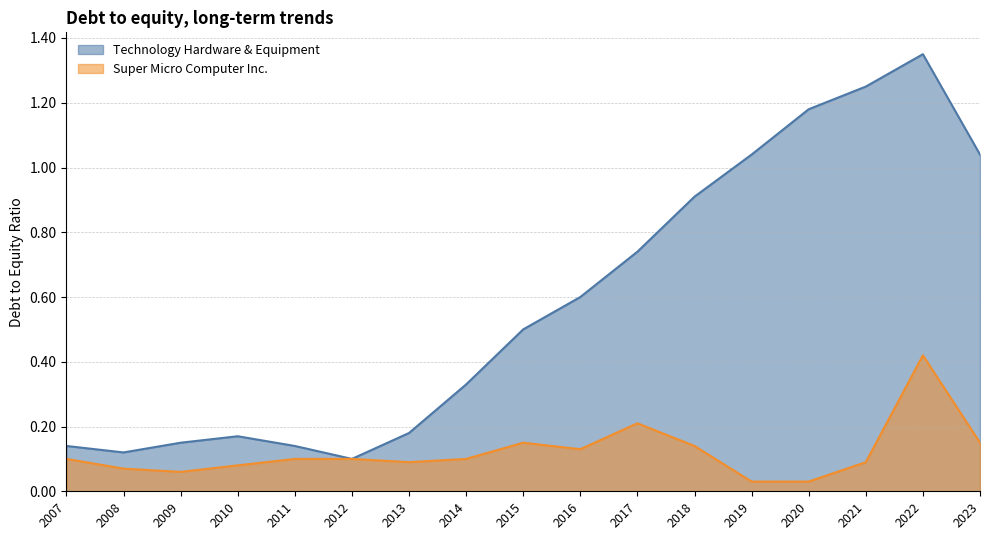

Which series changed the most between 2007 and 2019?

Technology Hardware & Equipment